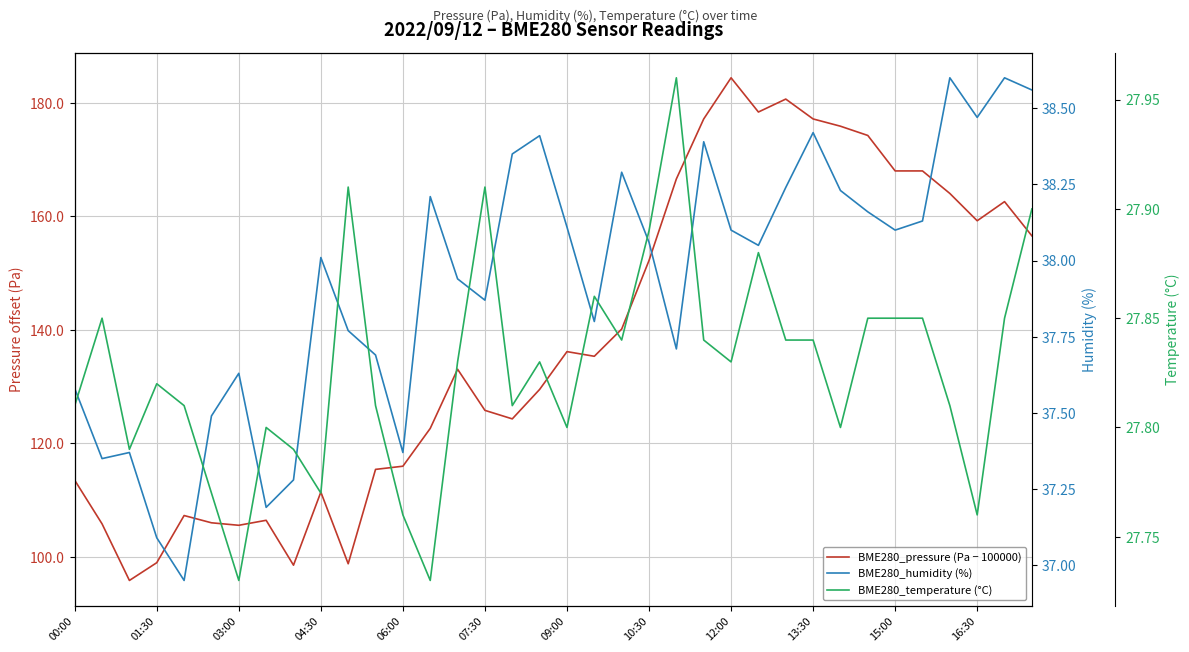

How many categories are shown in the chart?

36